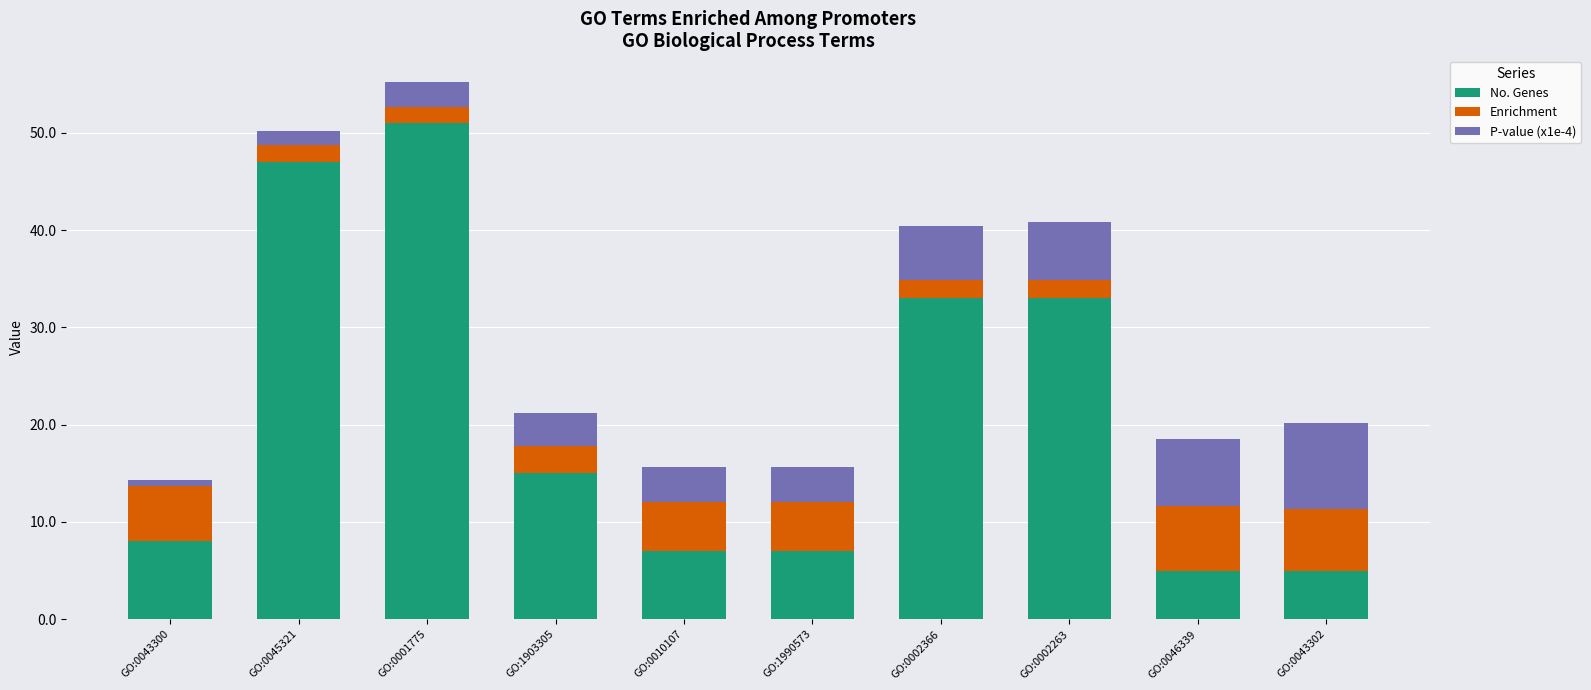

What is the sum of the No. Genes values at GO:1903305 and GO:0001775?

66.0